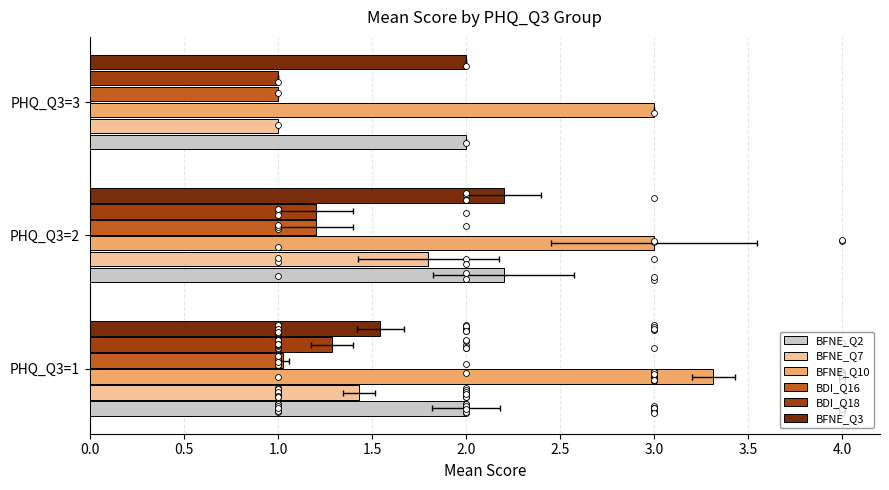

Which series contains the highest Y value?

BFNE_Q10